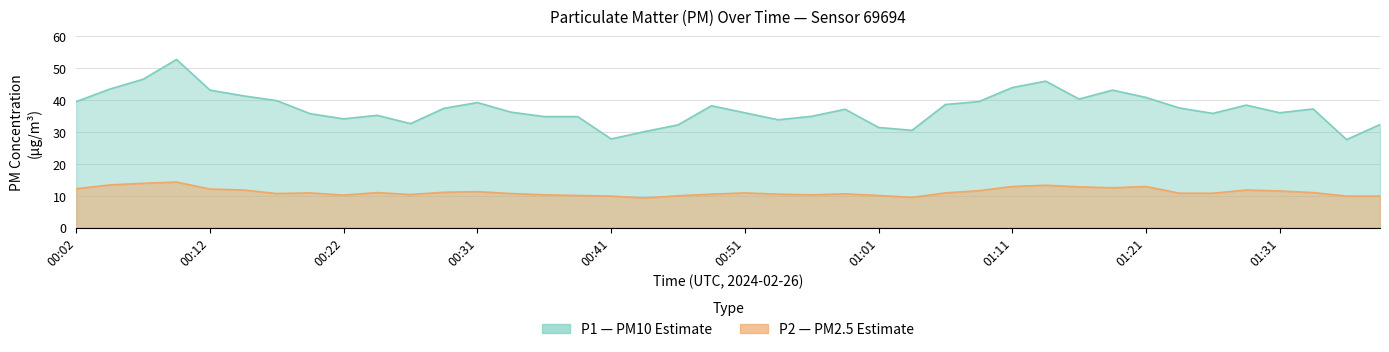

Is it true that P2 equals 21.3 at 00:12?

False